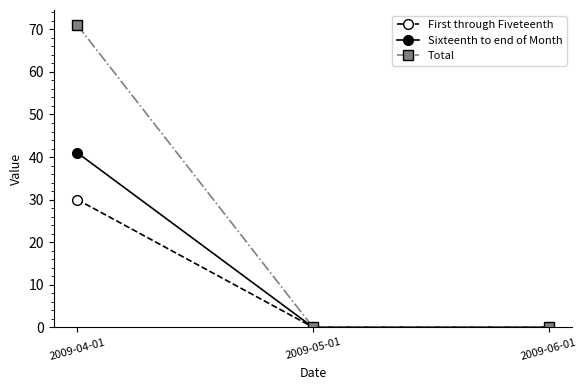

How many distinct data groups are displayed?

3